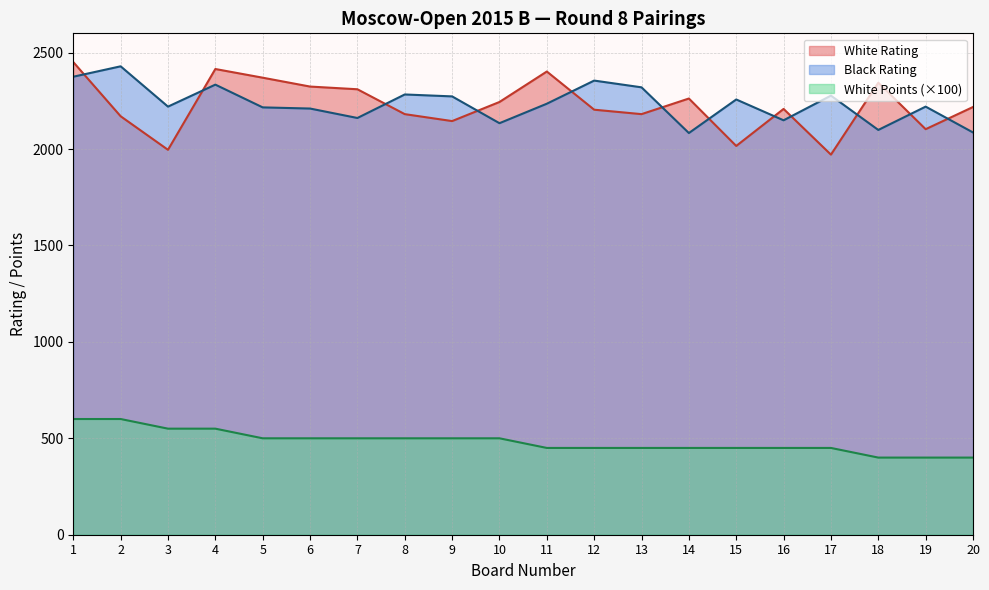

Where is the first local minimum for White Rating?

3